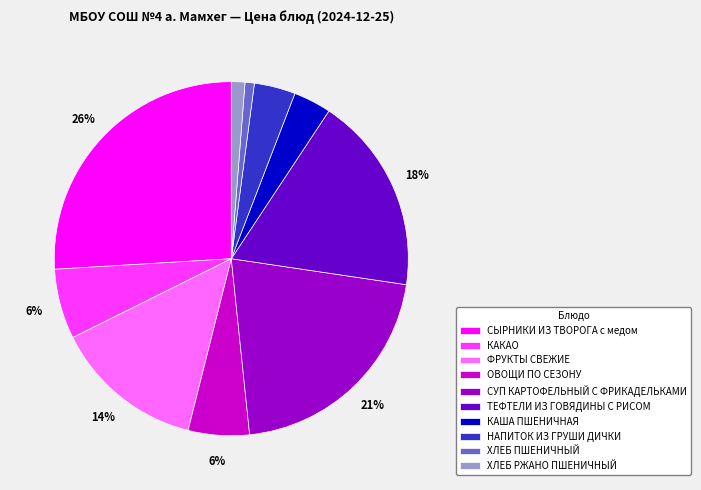

Does ХЛЕБ ПШЕНИЧНЫЙ represent more than half of the total?

No